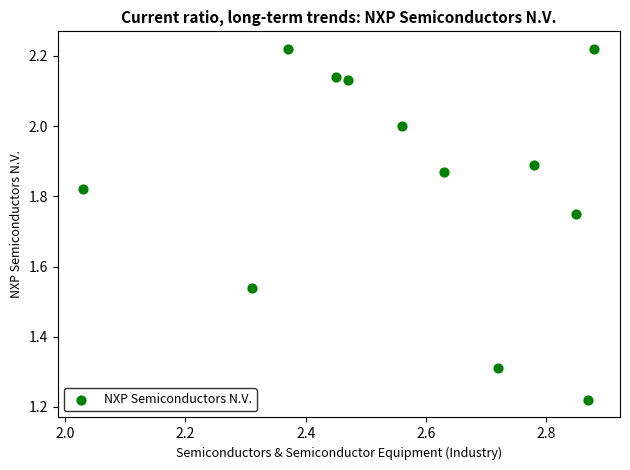

What is the average X value?

2.6